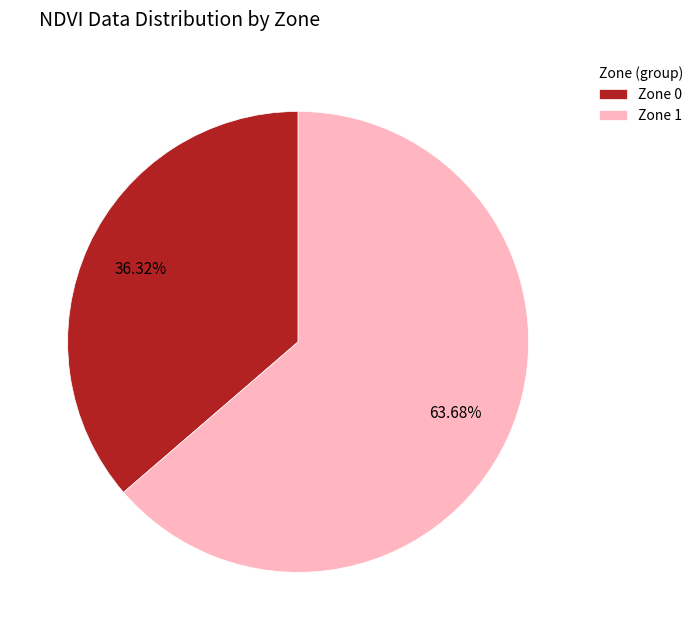

To the nearest percent, what is the difference between the Zone 0 and Zone 1 slice percentages?

27%